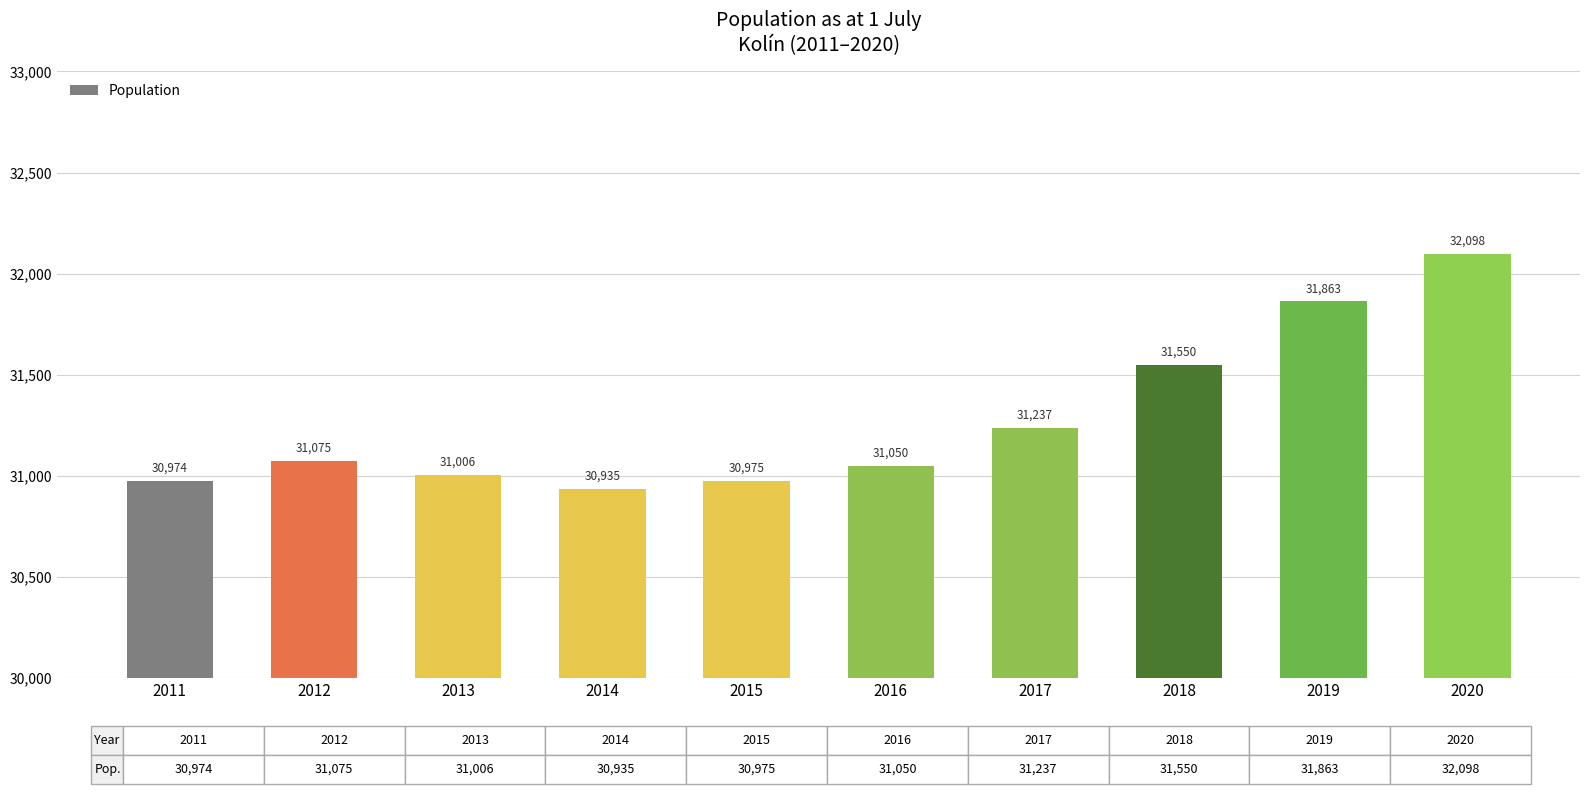

What is the difference between the maximum and minimum values?

1163